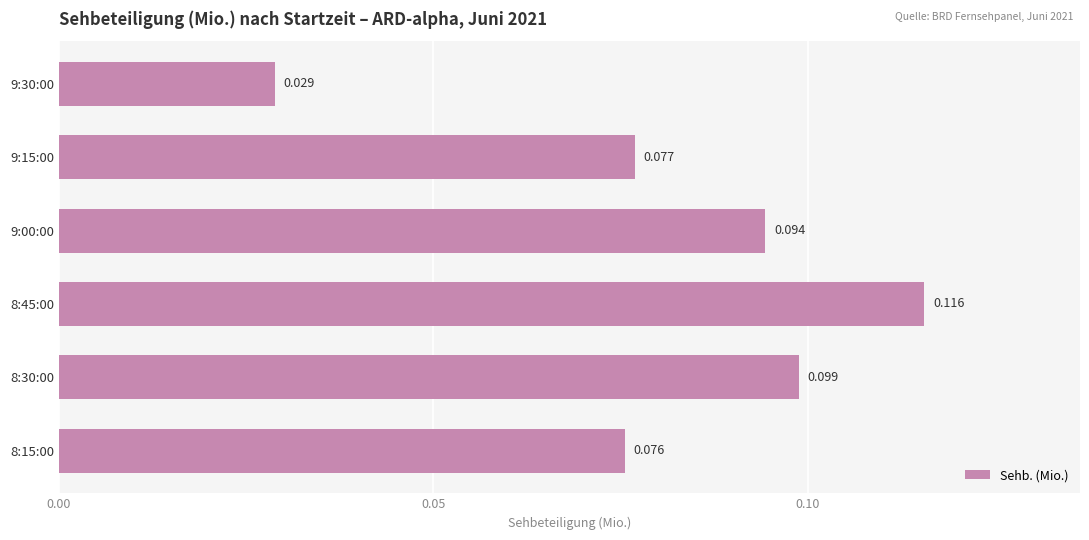

How many bars are there in total?

6